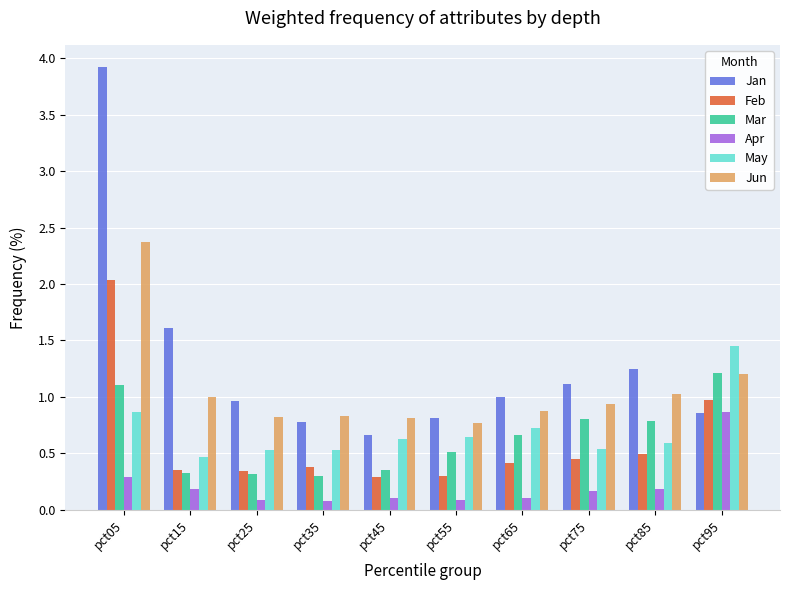

What are all the series names shown in the legend?

Jan, Feb, Mar, Apr, May, Jun